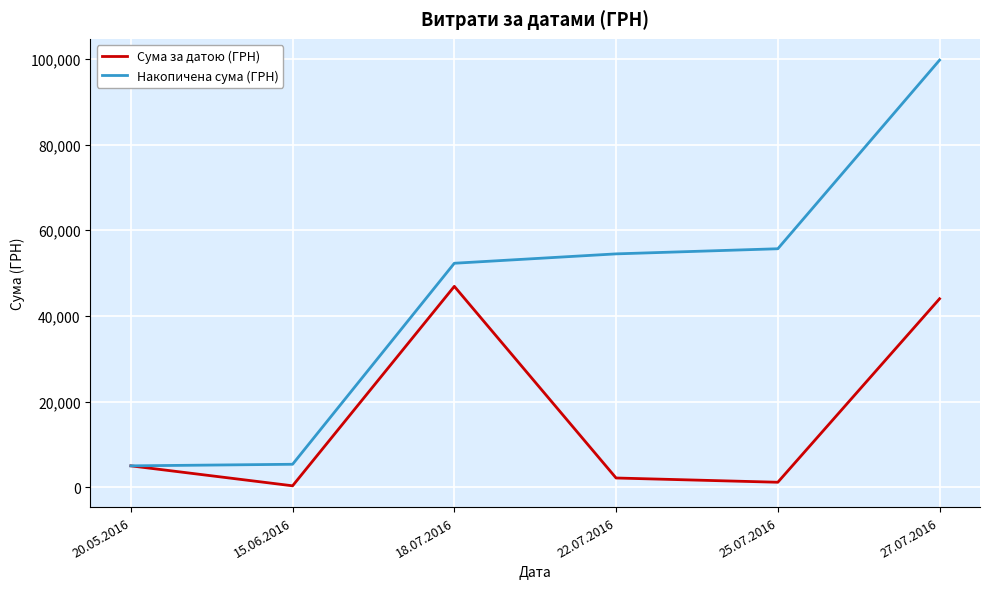

Which category has the highest value in the Сума за датою (ГРН) series?

18.07.2016